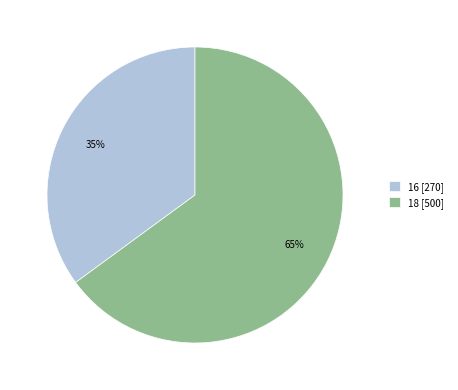

Do 18 and 16 together represent more than half of the pie?

Yes